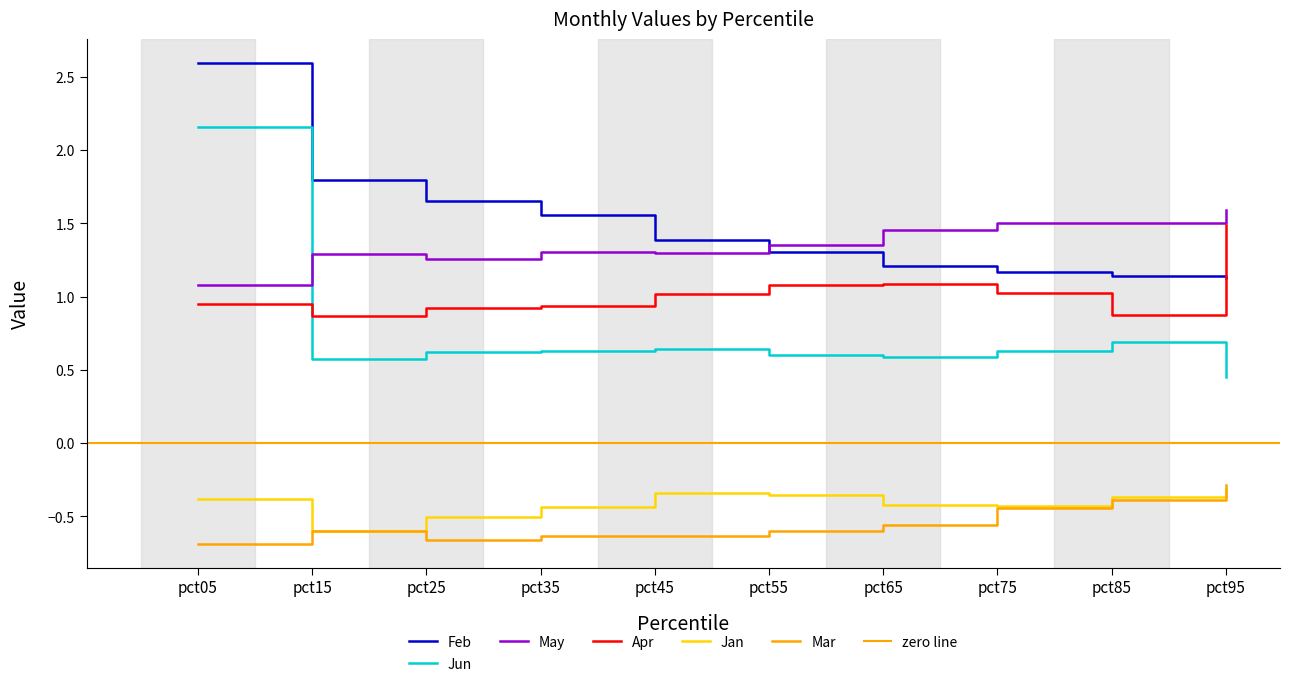

Reading left to right, extract all data points from this chart.

Jan: -0.4	-0.6	-0.5	-0.4	-0.3	-0.4	-0.4	-0.4	-0.4	-0.3
Mar: -0.7	-0.6	-0.7	-0.6	-0.6	-0.6	-0.6	-0.4	-0.4	-0.3
Apr: 0.9	0.9	0.9	0.9	1.0	1.1	1.1	1.0	0.9	1.5
May: 1.1	1.3	1.3	1.3	1.3	1.4	1.5	1.5	1.5	1.6
Jun: 2.2	0.6	0.6	0.6	0.6	0.6	0.6	0.6	0.7	0.4
Feb: 2.6	1.8	1.7	1.6	1.4	1.3	1.2	1.2	1.1	1.1